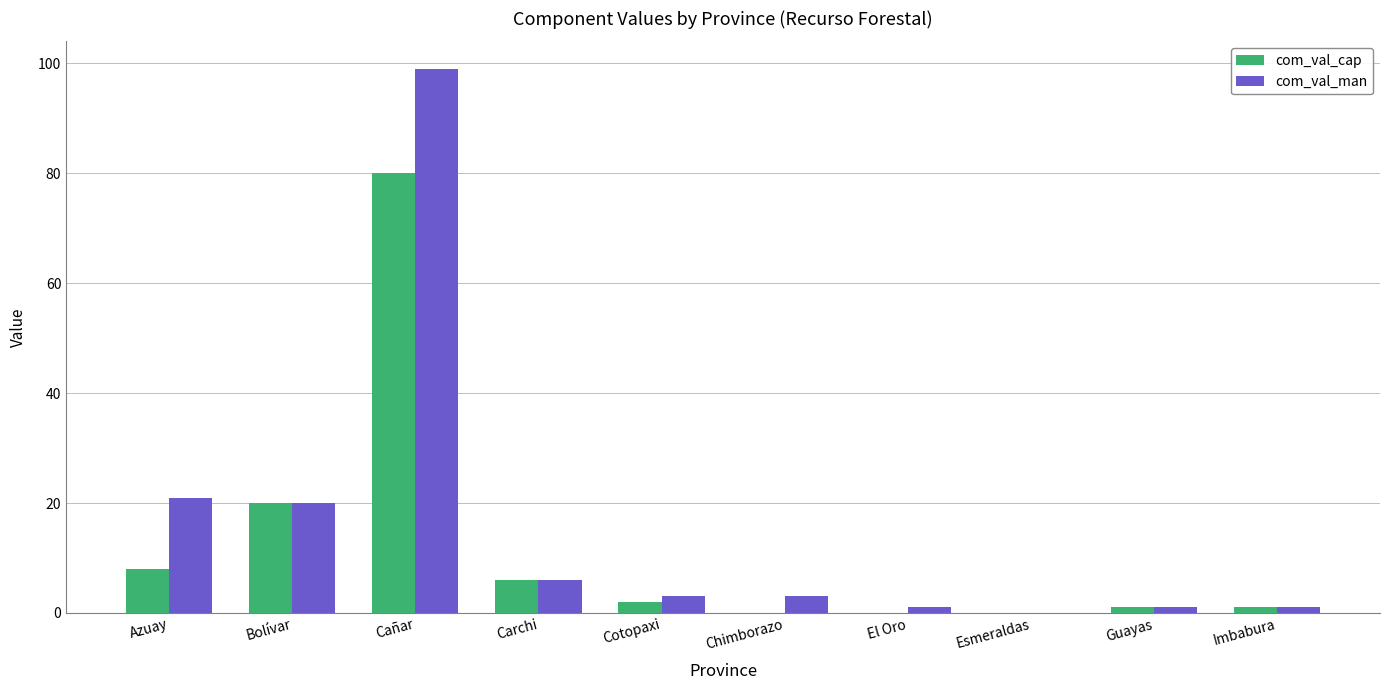

What is the difference between the com_val_man values at Guayas and Cañar?

98